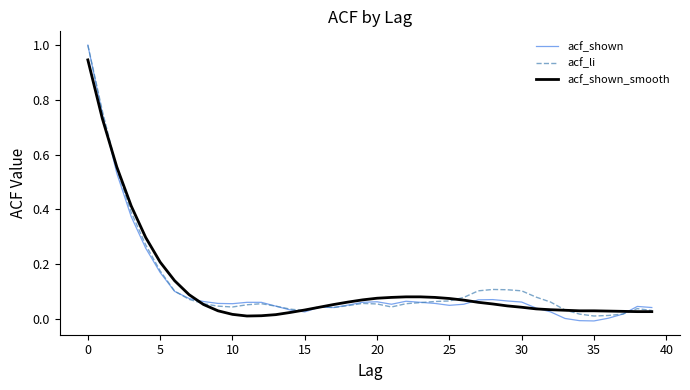

What is the highest value of the acf_li series?

1.0